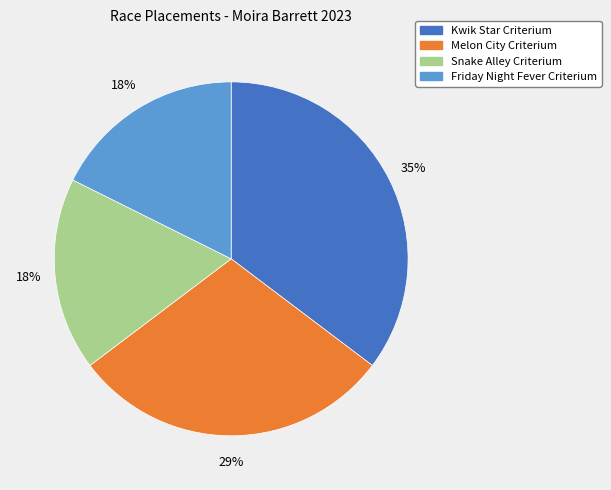

What is the largest slice in the pie chart?

Kwik Star Criterium